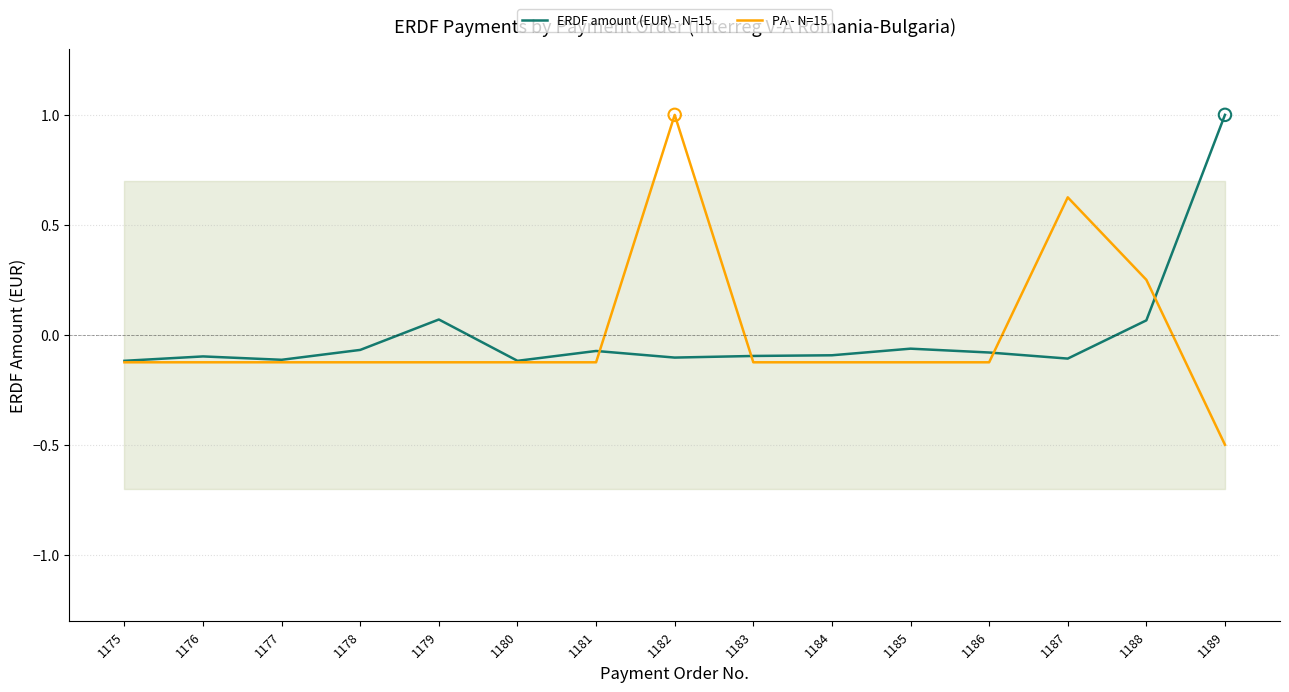

What is the total value across all series at 1179?

-0.1